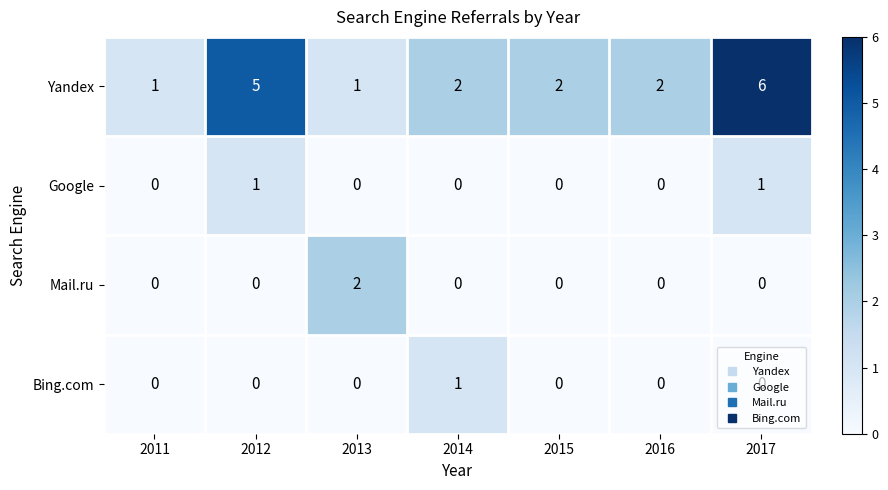

The Yandex series shows 6 at 2017. True or false?

True